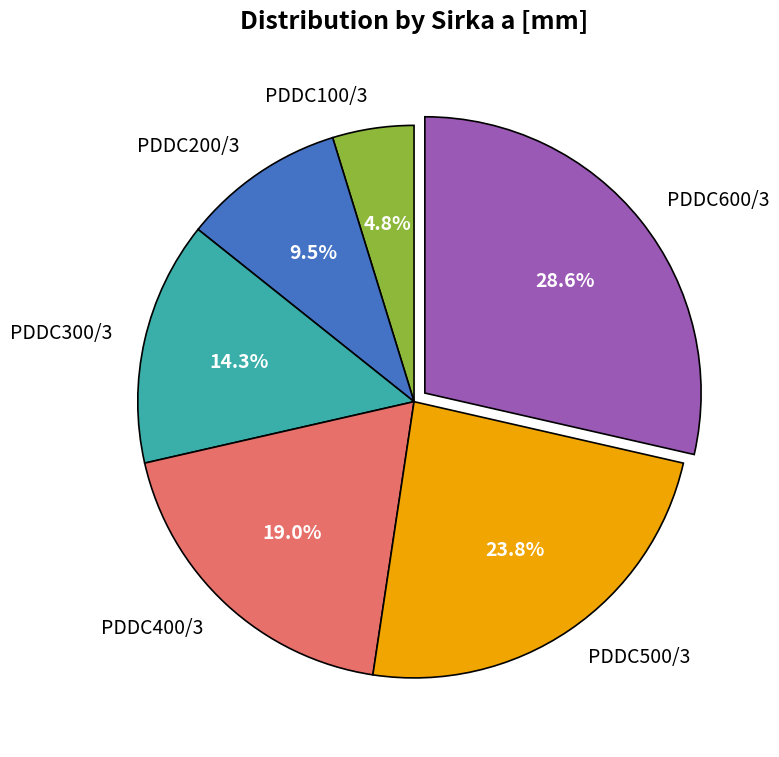

What percentage is the PDDC300/3 slice, to the nearest percent?

14%